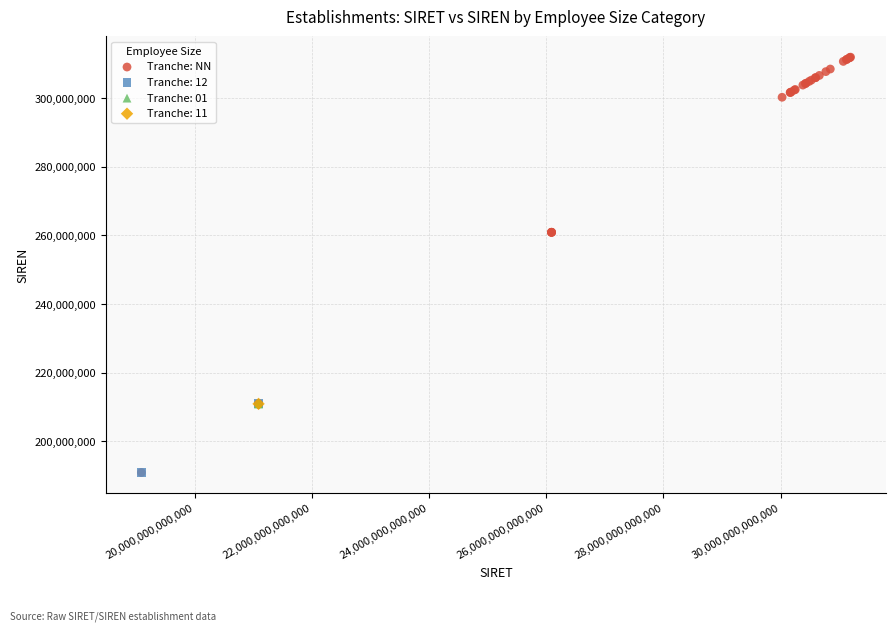

What are all the series names shown in the legend?

Tranche: NN, Tranche: 12, Tranche: 01, Tranche: 11